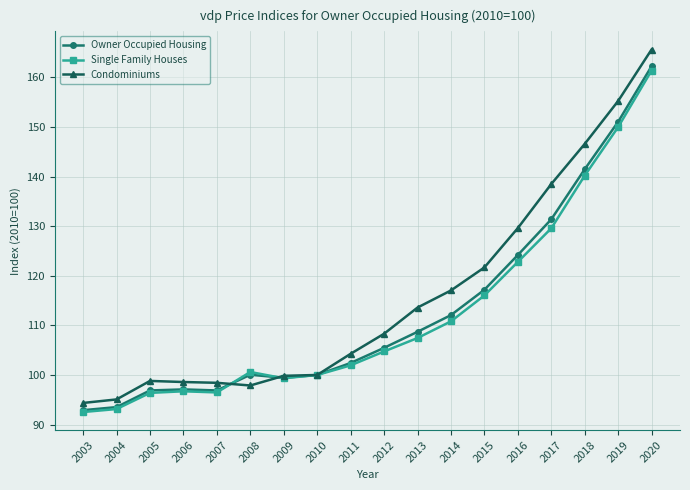

At which label is Condominiums closest to 129?

2016